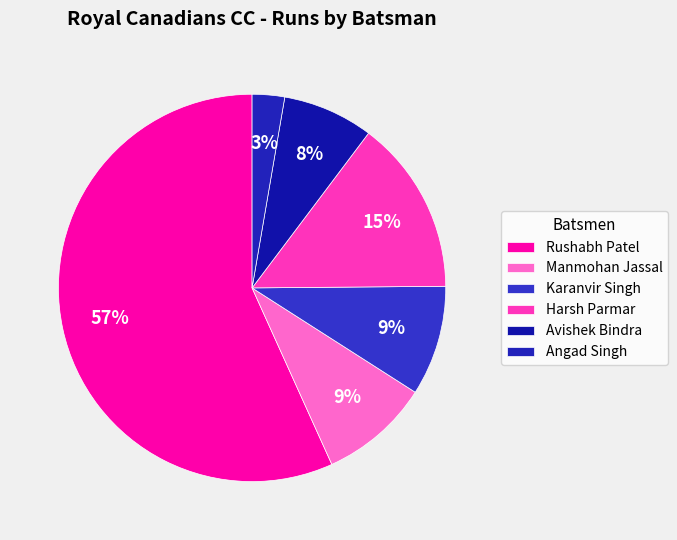

Which category has the smallest portion of the pie?

Angad Singh